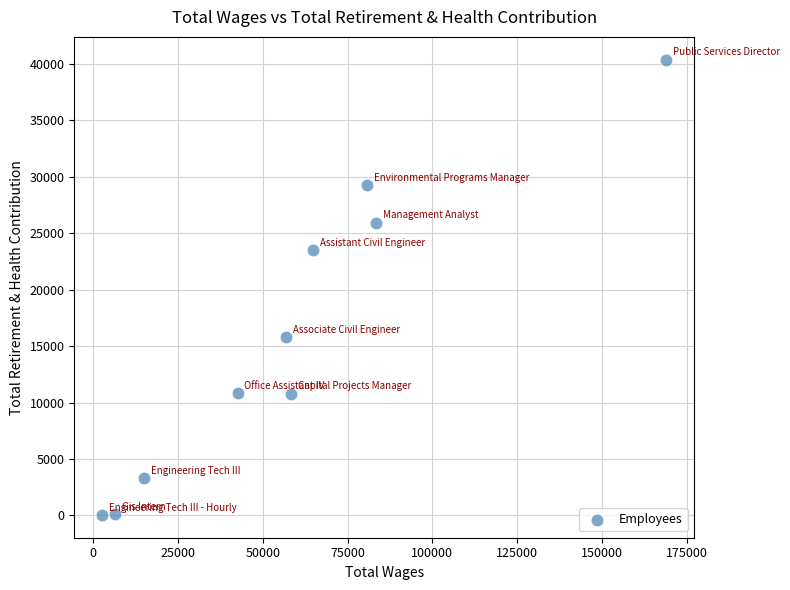

What Y value in the scatter plot is closest to 20204?

23536